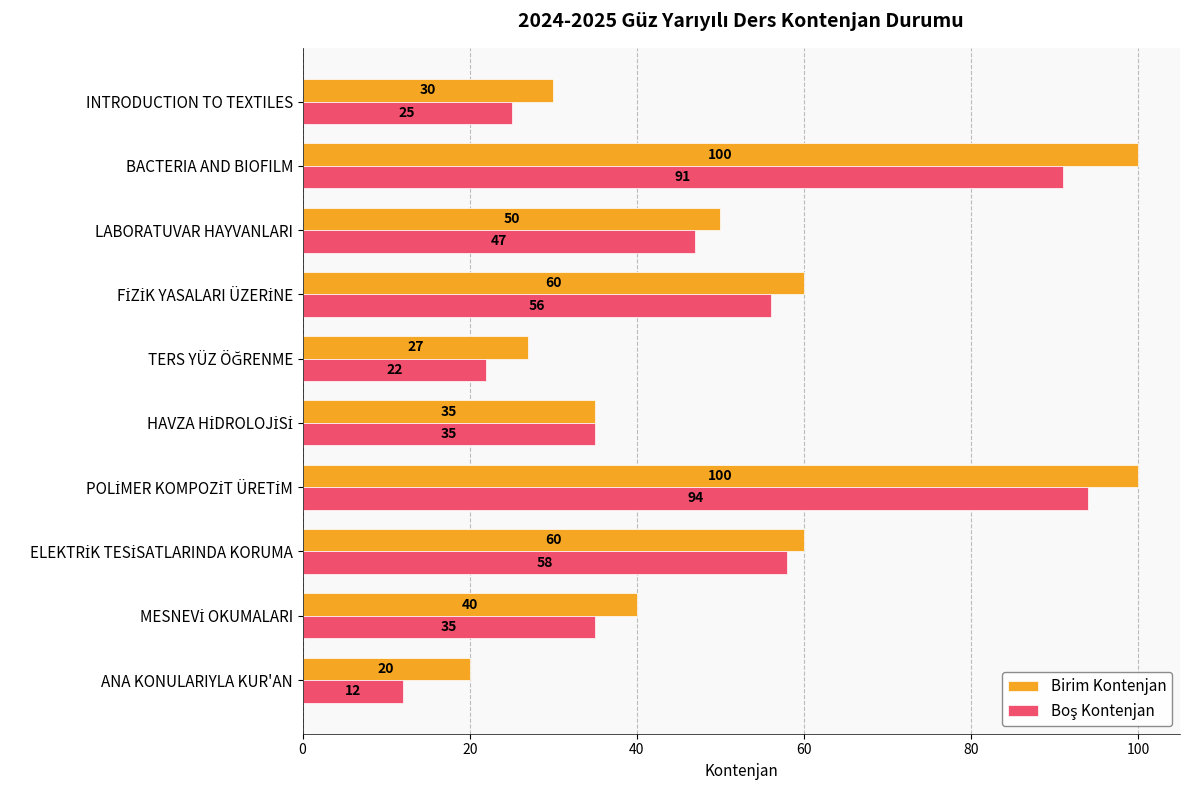

What is the difference between the second highest and minimum values in the Birim Kontenjan series?

80